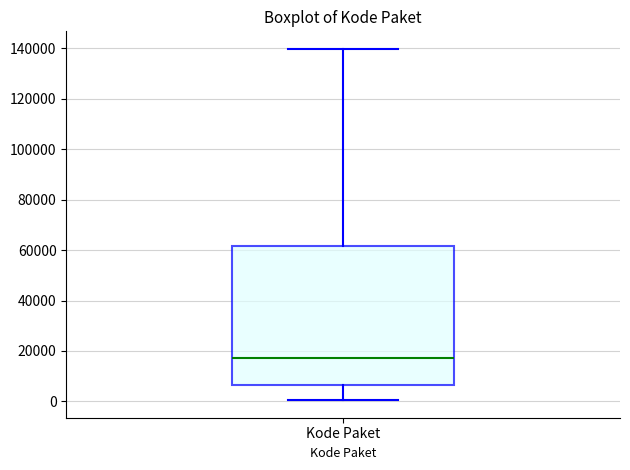

Transcribe this box plot: give where the median line is, the range the box spans, and where the two whiskers end, as read against the y-axis. The values are not printed on the chart, so give them approximately, as read against the axis.

median 18000, box 6000 to 62000, whiskers 0 to 140000